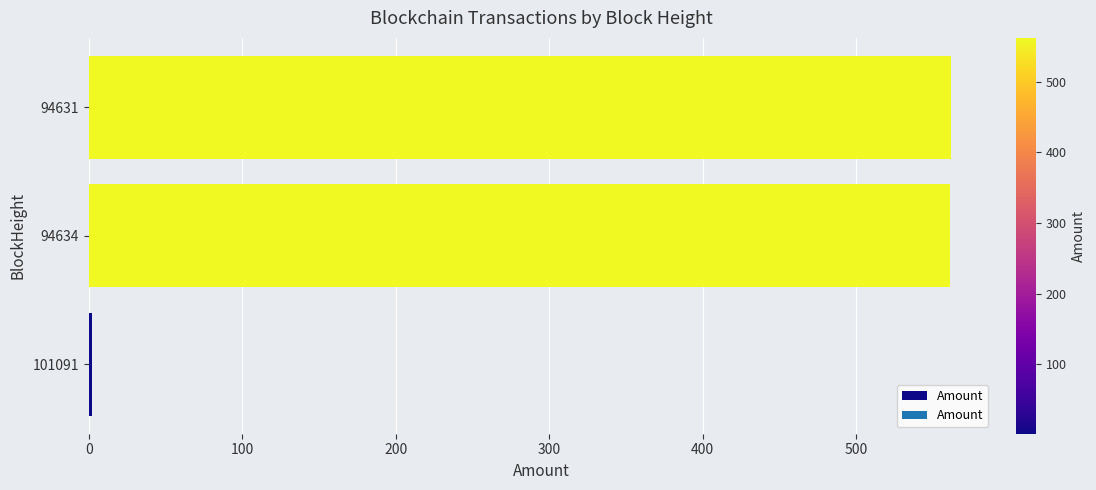

What is the sum of all values?

1124.8